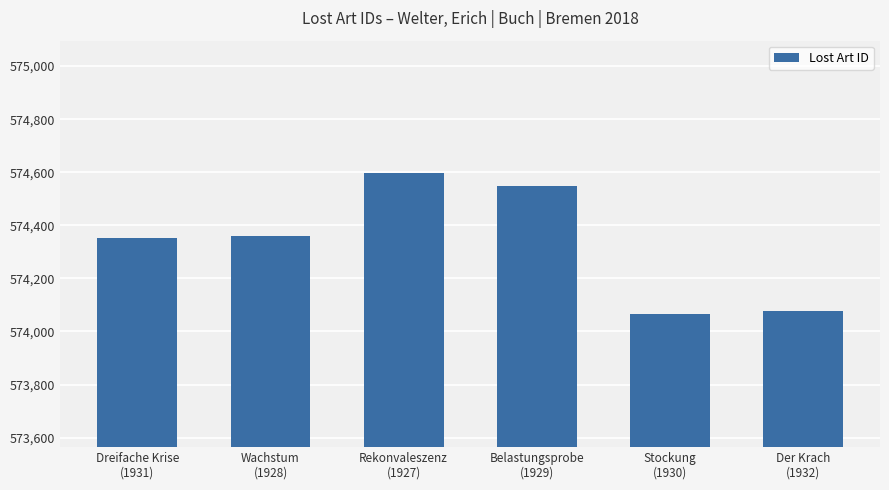

What is the difference between the maximum and minimum values?

532